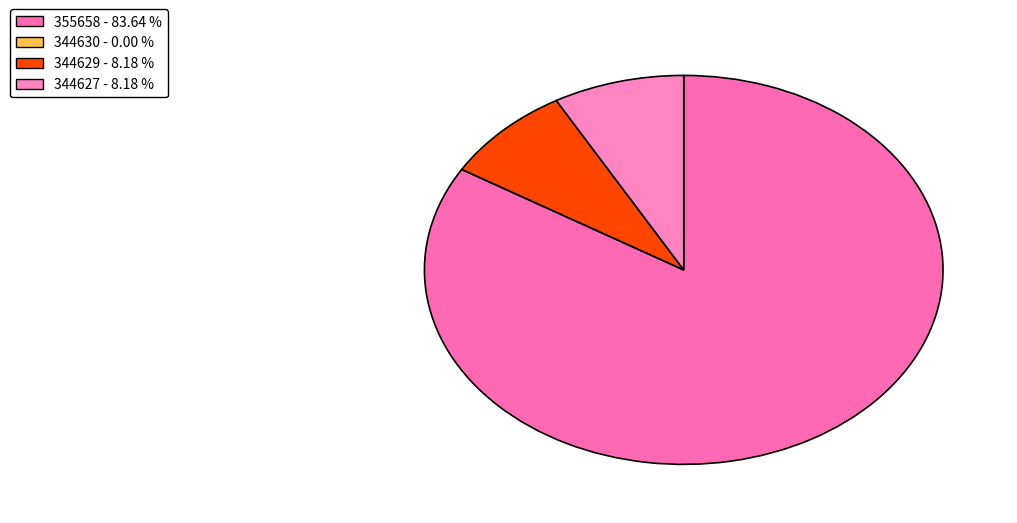

What is the majority slice?

355658